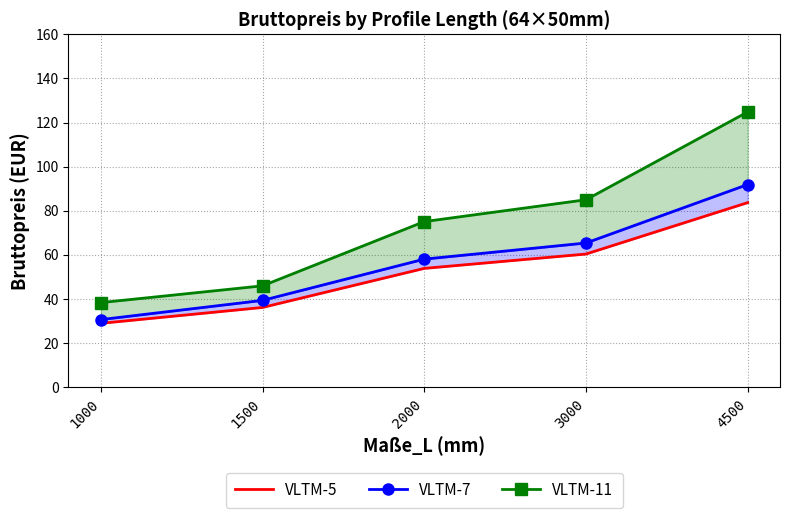

Reading left to right, list all the values displayed in this chart.

VLTM-5: 29.0	36.2	53.9	60.4	83.7
VLTM-7: 30.7	39.4	58.1	65.4	91.9
VLTM-11: 38.4	46.0	75.1	85.0	124.8